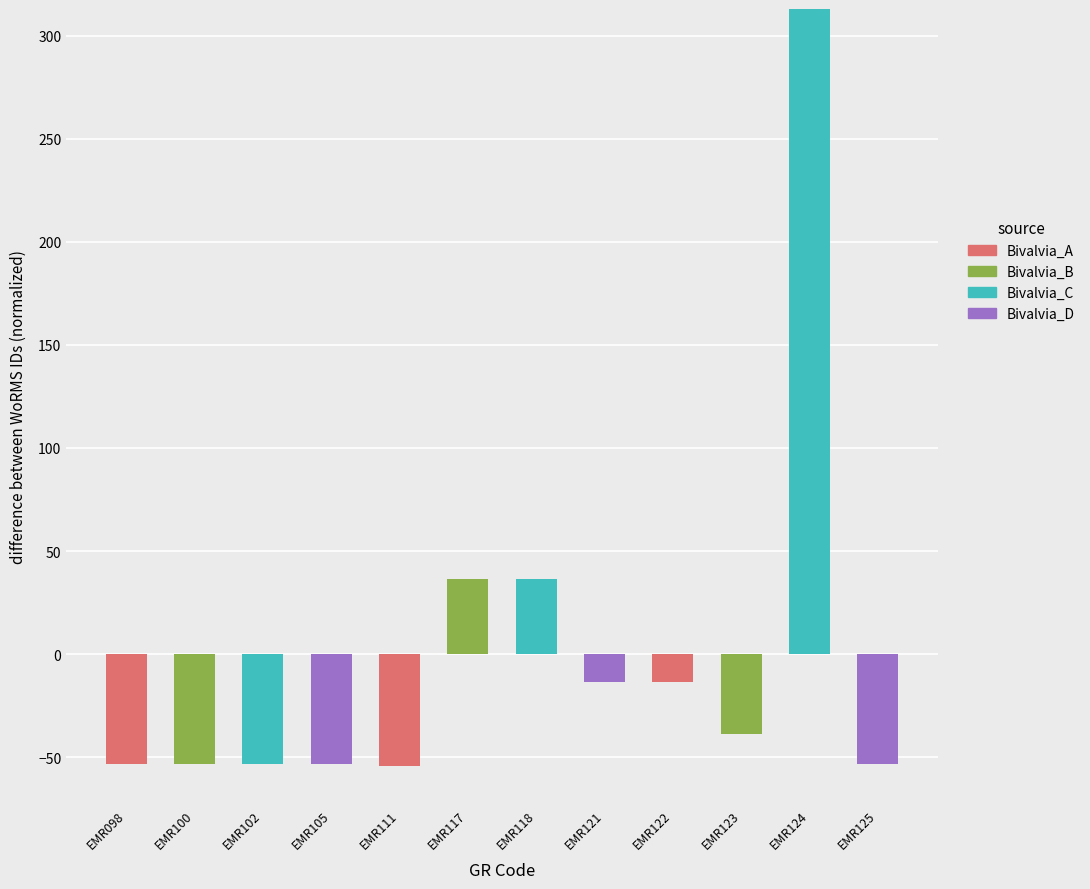

What is the maximum value for Bivalvia_C?

312.9